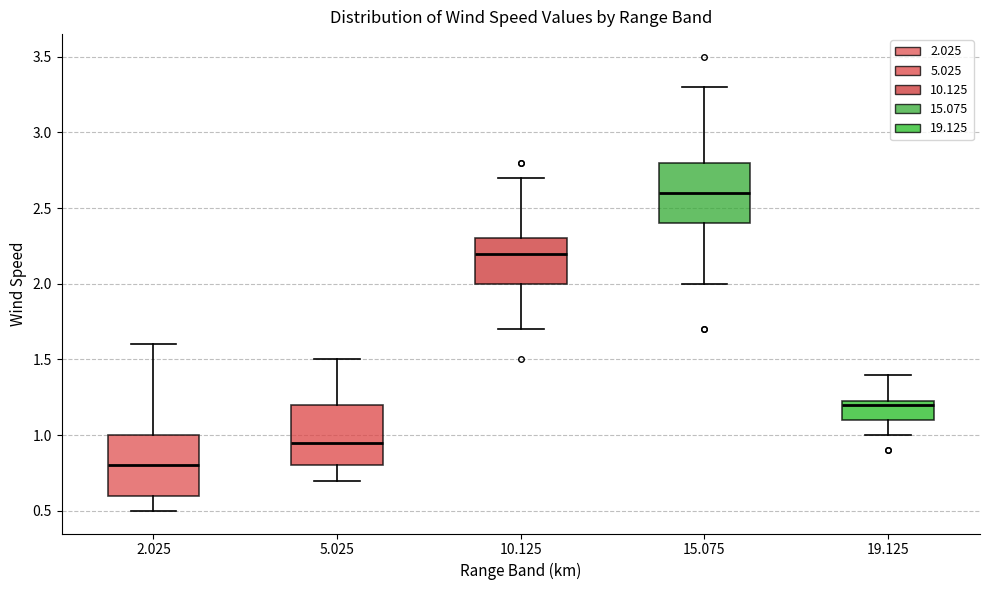

Where does the median line of the box at x = 5.025 sit on the y-axis? The values are not printed on the chart, so give them approximately, as read against the axis.

0.95